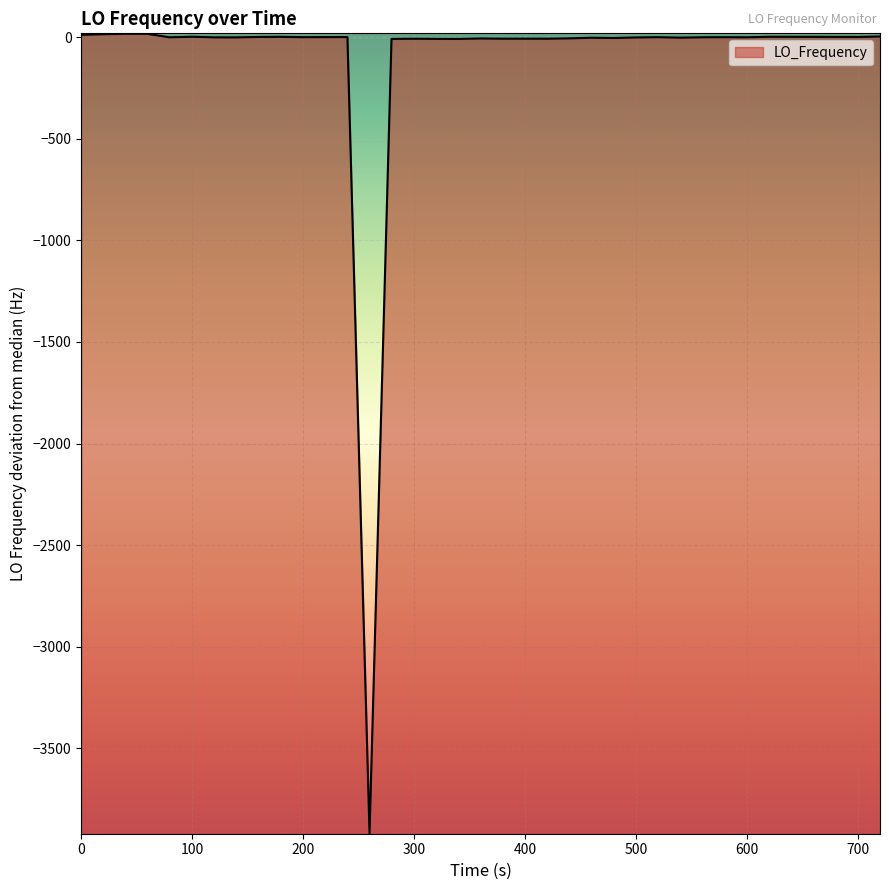

What is the difference between the maximum and minimum values?

3935.8